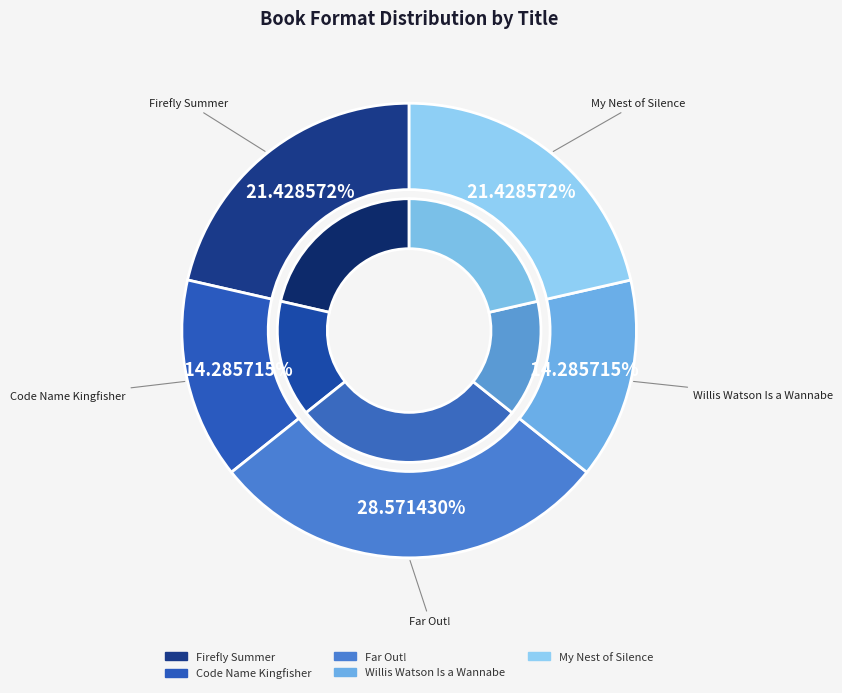

Does any single category account for the majority?

No